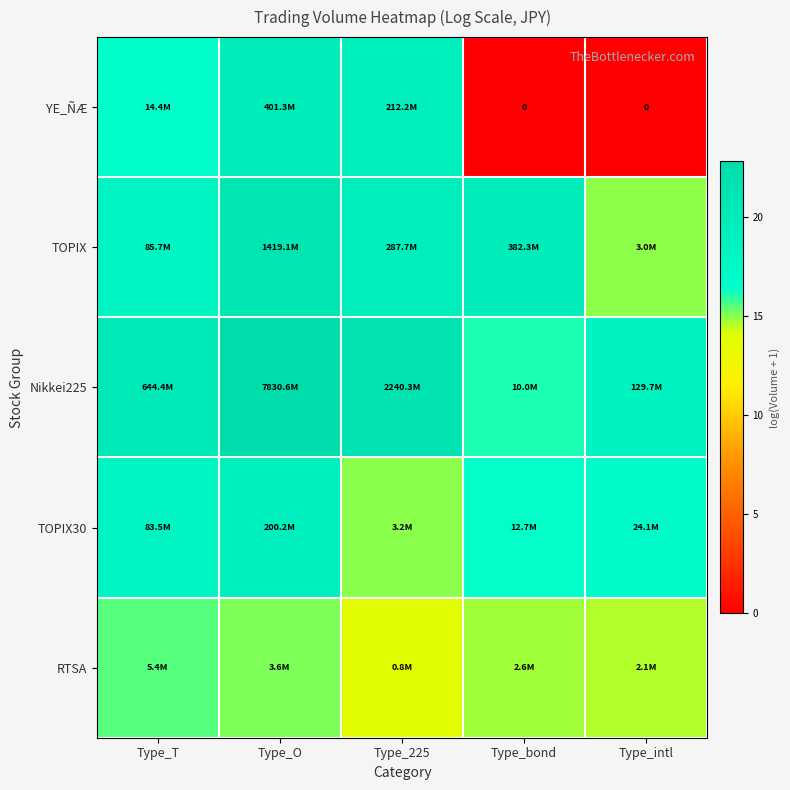

The value of RTSA at Type_O is 15.1. True or false?

True